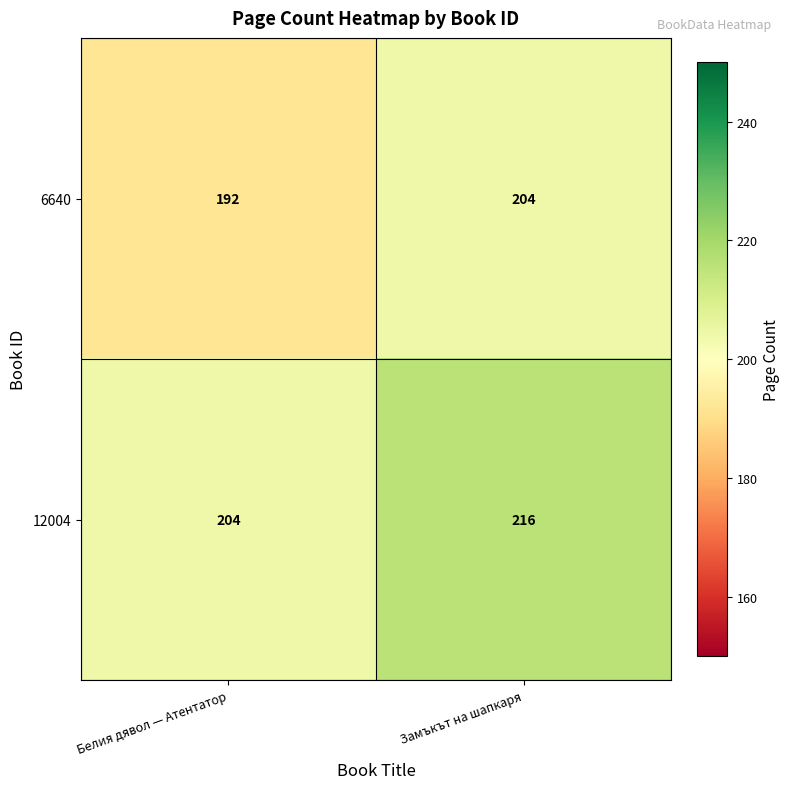

Which series has the largest total across all categories?

12004